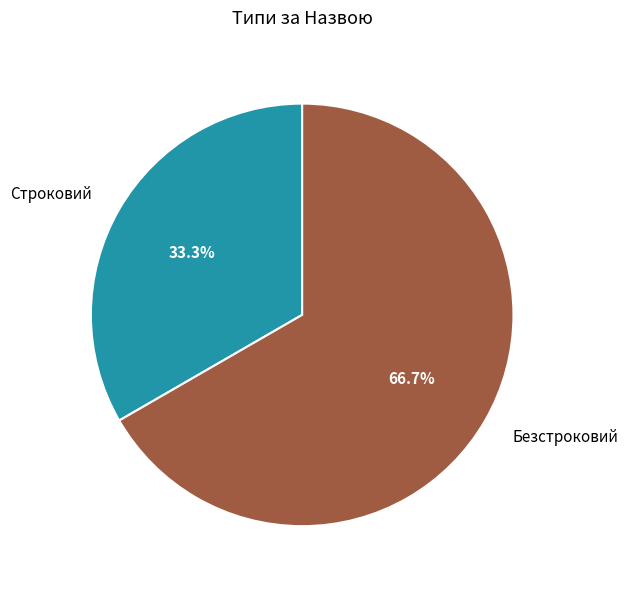

Which category accounts for the majority?

Безстроковий